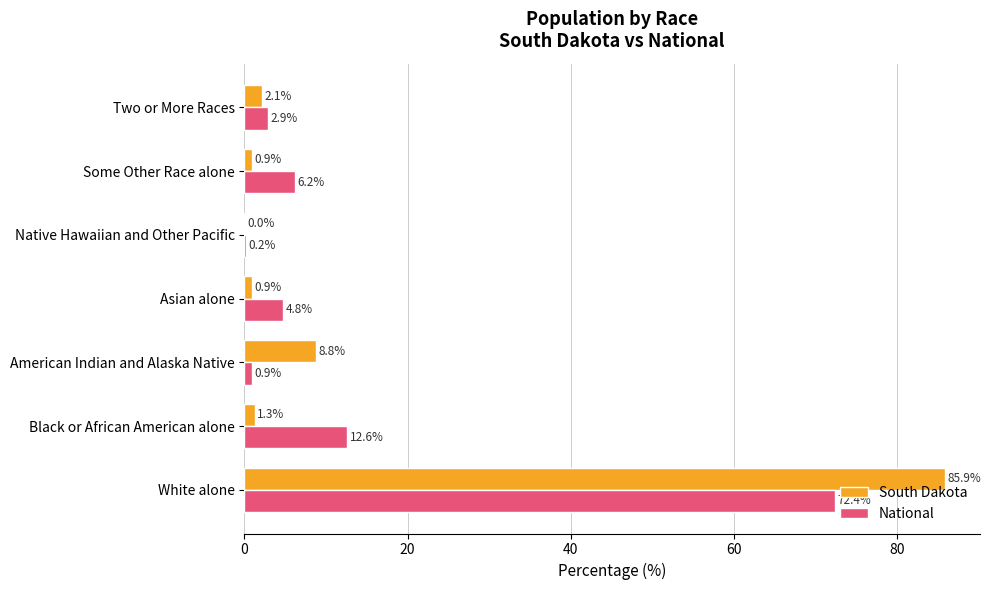

What is the maximum value shown in the chart?

85.9